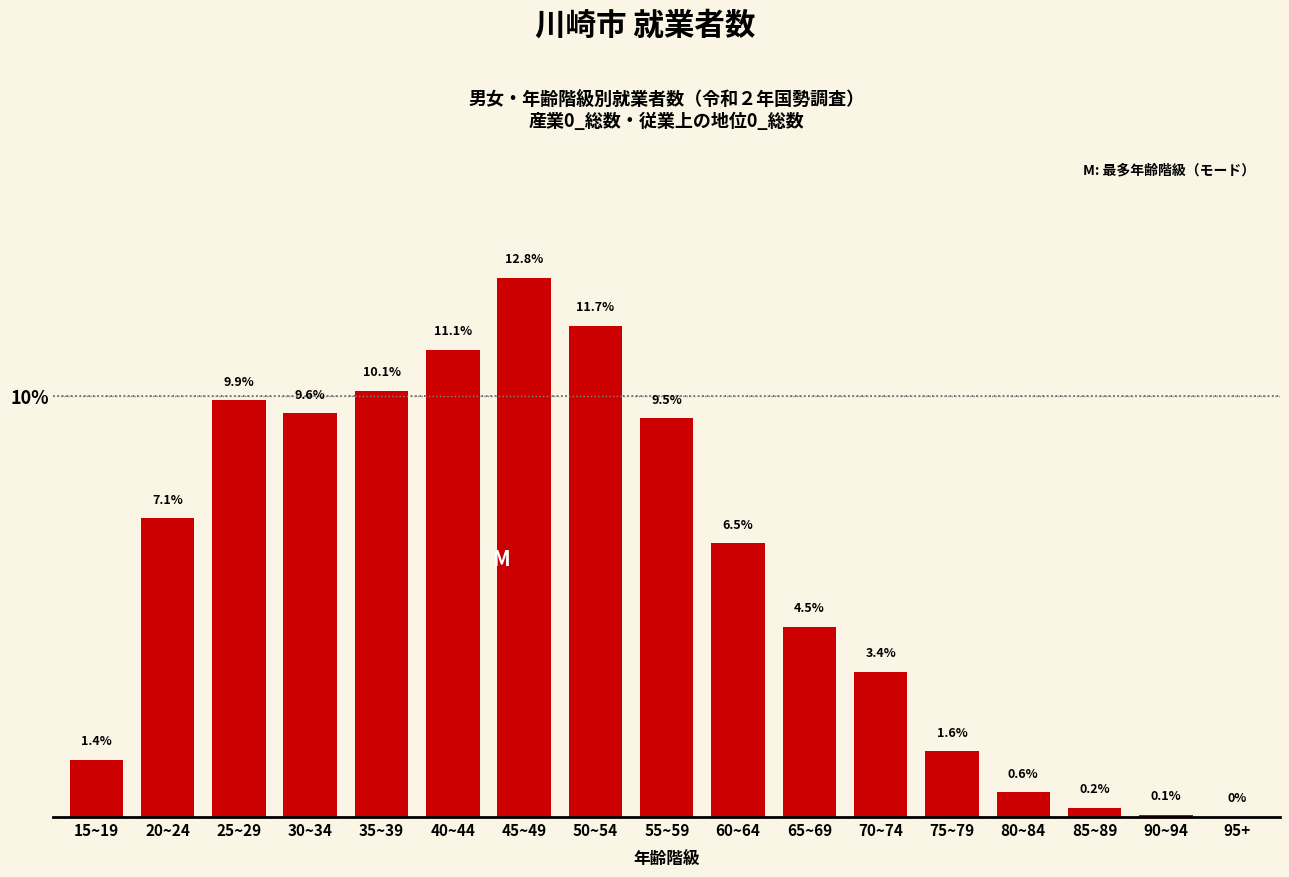

What is the sum of the values at 35~39 and 50~54?

21.8